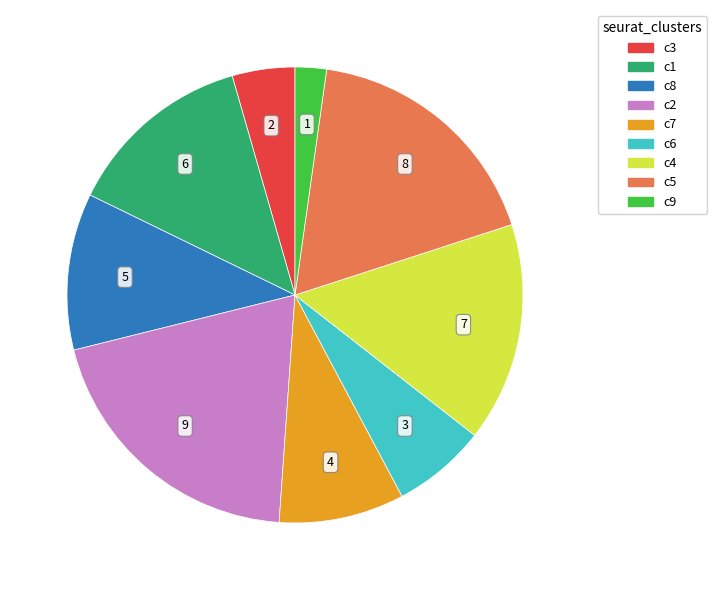

Does any single category account for the majority?

No